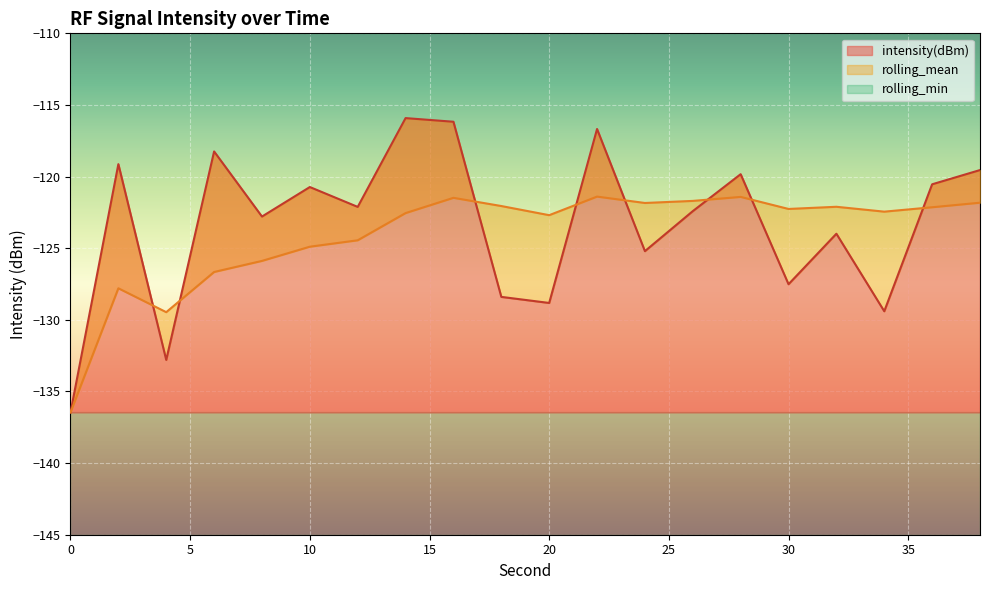

What is the minimum value shown in the chart?

-136.5